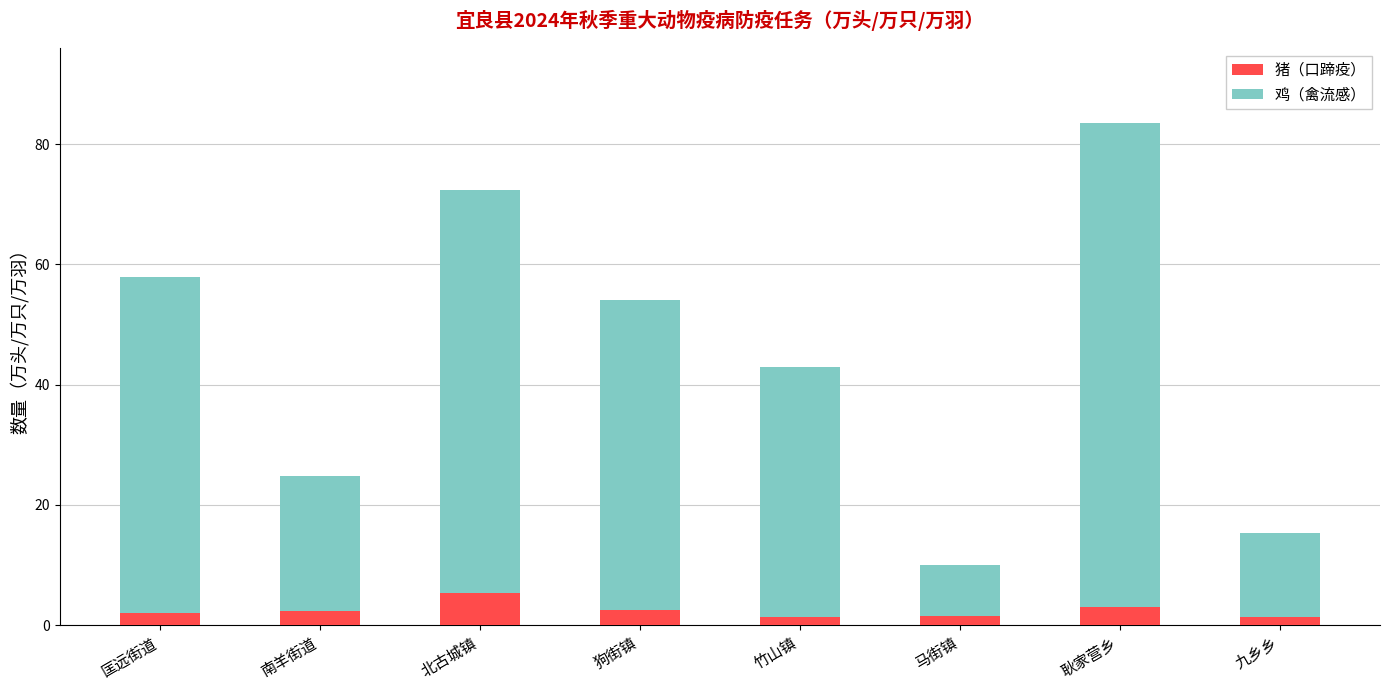

The value of 猪（口蹄疫） at 匡远街道 is 1.9. True or false?

True